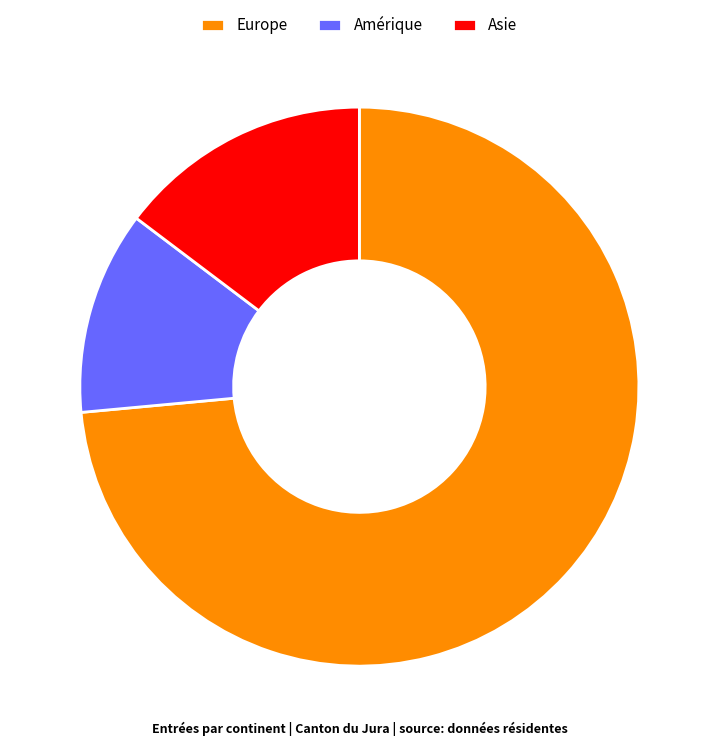

What is the majority slice?

Europe